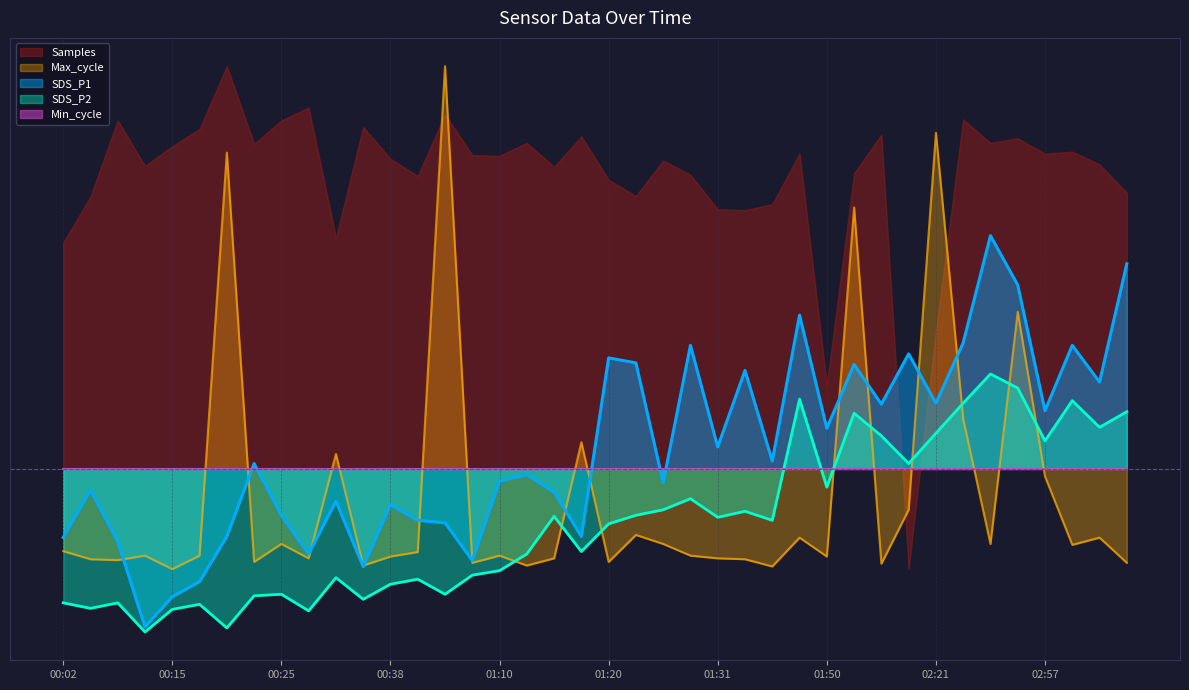

Reading right to left, extract all data points from this chart.

SDS_P1: 03:56=4.1	03:50=1.7	03:00=2.5	02:57=1.2	02:36=3.7	02:27=4.6	02:24=2.5	02:21=1.3	02:13=2.3	01:56=1.3	01:53=2.1	01:50=0.8	01:45=3.1	01:36=0.2	01:33=2.0	01:31=0.4	01:28=2.5	01:25=-0.3	01:23=2.1	01:20=2.2	01:17=-1.4	01:15=-0.5	01:12=-0.1	01:10=-0.2	01:07=-1.8	01:05=-1.1	01:03=-1.0	00:38=-0.7	00:35=-2.0	00:33=-0.7	00:28=-1.7	00:25=-0.9	00:22=0.1	00:20=-1.4	00:17=-2.2	00:15=-2.5	00:12=-3.1	00:10=-1.5	00:07=-0.4	00:02=-1.4
SDS_P2: 03:56=1.1	03:50=0.8	03:00=1.3	02:57=0.5	02:36=1.6	02:27=1.9	02:24=1.3	02:21=0.7	02:13=0.1	01:56=0.7	01:53=1.1	01:50=-0.4	01:45=1.4	01:36=-1.0	01:33=-0.8	01:31=-1.0	01:28=-0.6	01:25=-0.8	01:23=-0.9	01:20=-1.1	01:17=-1.6	01:15=-1.0	01:12=-1.7	01:10=-2.0	01:07=-2.1	01:05=-2.5	01:03=-2.2	00:38=-2.3	00:35=-2.6	00:33=-2.2	00:28=-2.8	00:25=-2.5	00:22=-2.5	00:20=-3.2	00:17=-2.7	00:15=-2.8	00:12=-3.2	00:10=-2.7	00:07=-2.8	00:02=-2.7
Max_cycle: 03:56=-1.9	03:50=-1.4	03:00=-1.5	02:57=-0.2	02:36=3.1	02:27=-1.5	02:24=1.0	02:21=6.7	02:13=-0.8	01:56=-1.9	01:53=5.2	01:50=-1.7	01:45=-1.4	01:36=-1.9	01:33=-1.8	01:31=-1.8	01:28=-1.7	01:25=-1.5	01:23=-1.3	01:20=-1.9	01:17=0.5	01:15=-1.8	01:12=-1.9	01:10=-1.7	01:07=-1.9	01:05=8.0	01:03=-1.7	00:38=-1.7	00:35=-1.9	00:33=0.3	00:28=-1.8	00:25=-1.5	00:22=-1.9	00:20=6.3	00:17=-1.7	00:15=-2.0	00:12=-1.7	00:10=-1.8	00:07=-1.8	00:02=-1.6
Samples: 03:56=5.5	03:50=6.0	03:00=6.3	02:57=6.3	02:36=6.6	02:27=6.5	02:24=6.9	02:21=2.7	02:13=-2.0	01:56=6.6	01:53=5.9	01:50=1.7	01:45=6.3	01:36=5.3	01:33=5.1	01:31=5.2	01:28=5.8	01:25=6.1	01:23=5.4	01:20=5.7	01:17=6.6	01:15=6.0	01:12=6.5	01:10=6.2	01:07=6.2	01:05=7.0	01:03=5.8	00:38=6.2	00:35=6.8	00:33=4.6	00:28=7.2	00:25=6.9	00:22=6.5	00:20=8.0	00:17=6.8	00:15=6.4	00:12=6.0	00:10=6.9	00:07=5.4	00:02=4.5